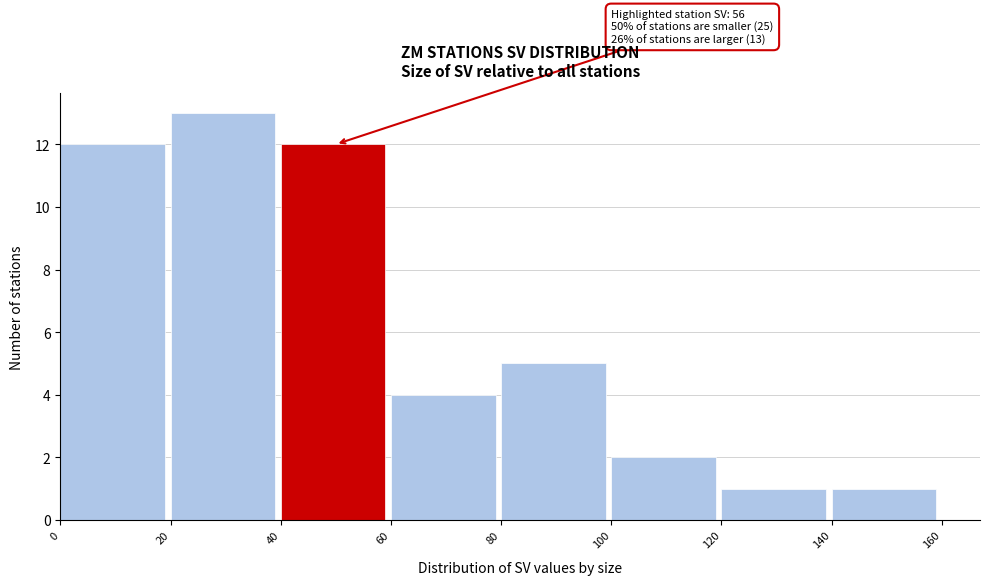

Over which range of the x-axis is the bar tallest?

20 to 40